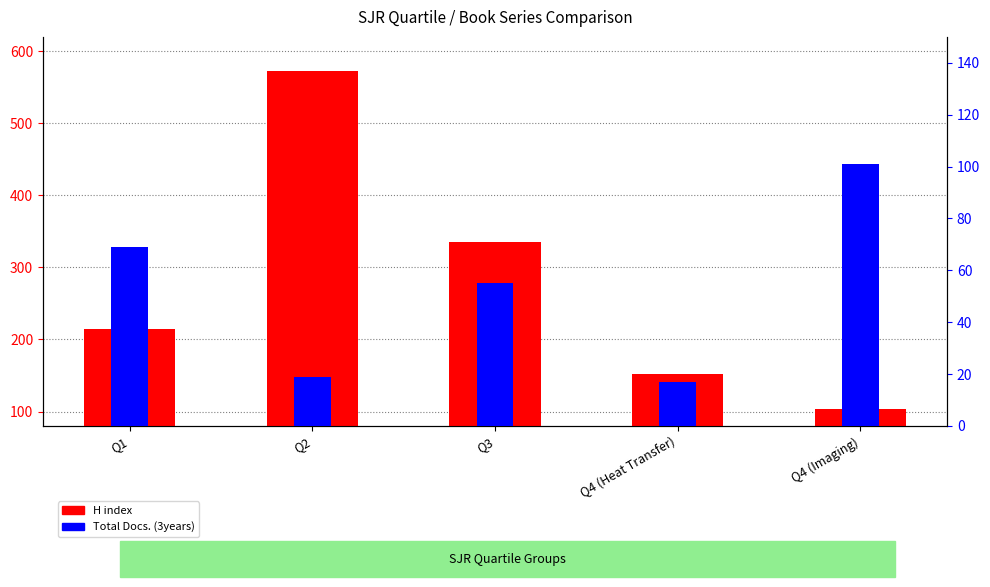

List the labels in order of H index value, largest first.

Q2, Q3, Q1, Q4 (Heat Transfer), Q4 (Imaging)